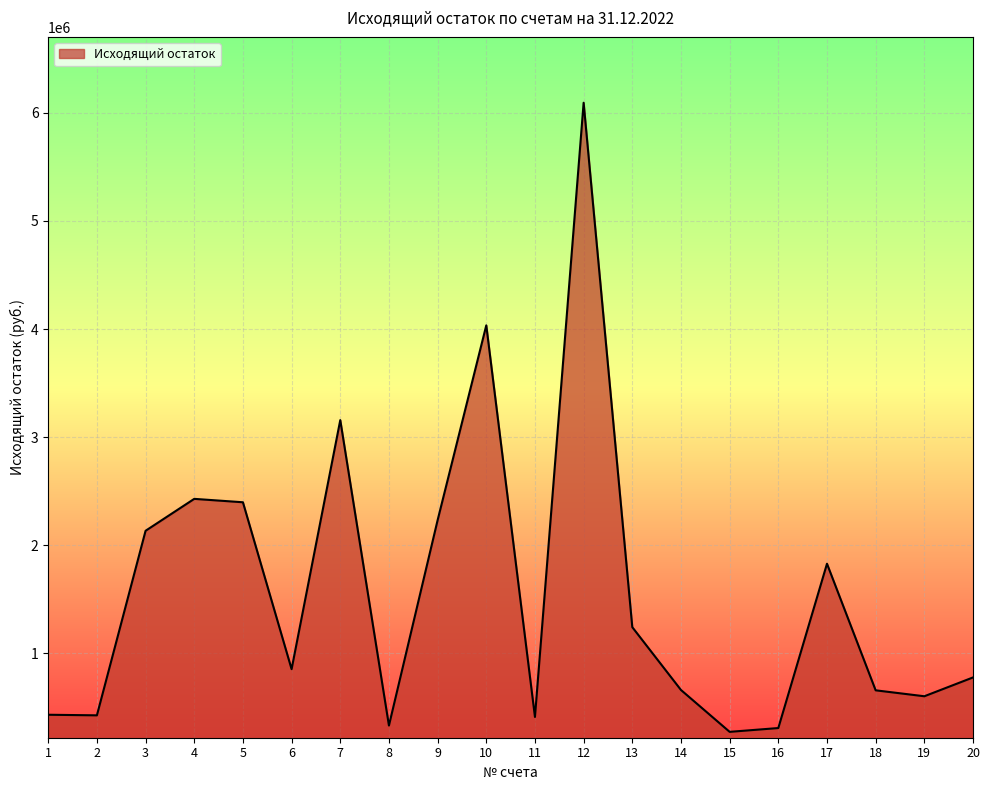

What is the change in value from 7 to 17?

-1329236.1